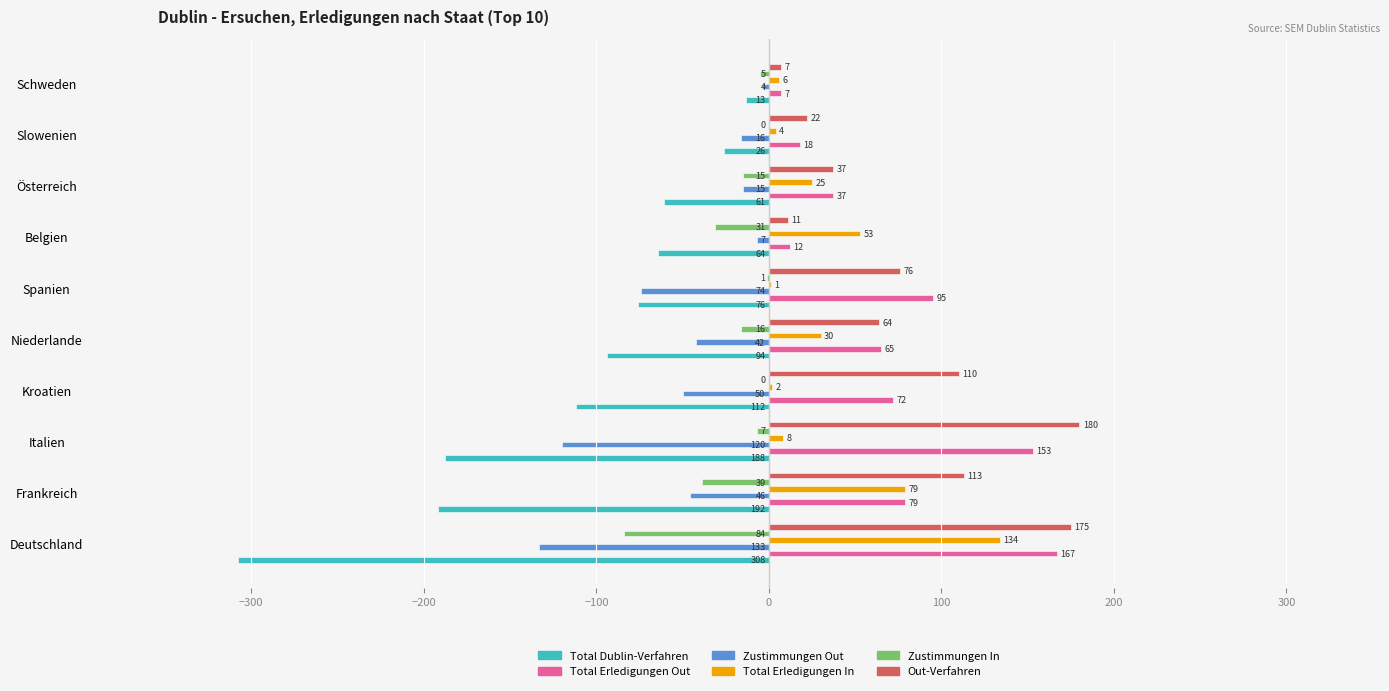

Between Kroatien and Schweden, which series saw the biggest shift?

Out-Verfahren